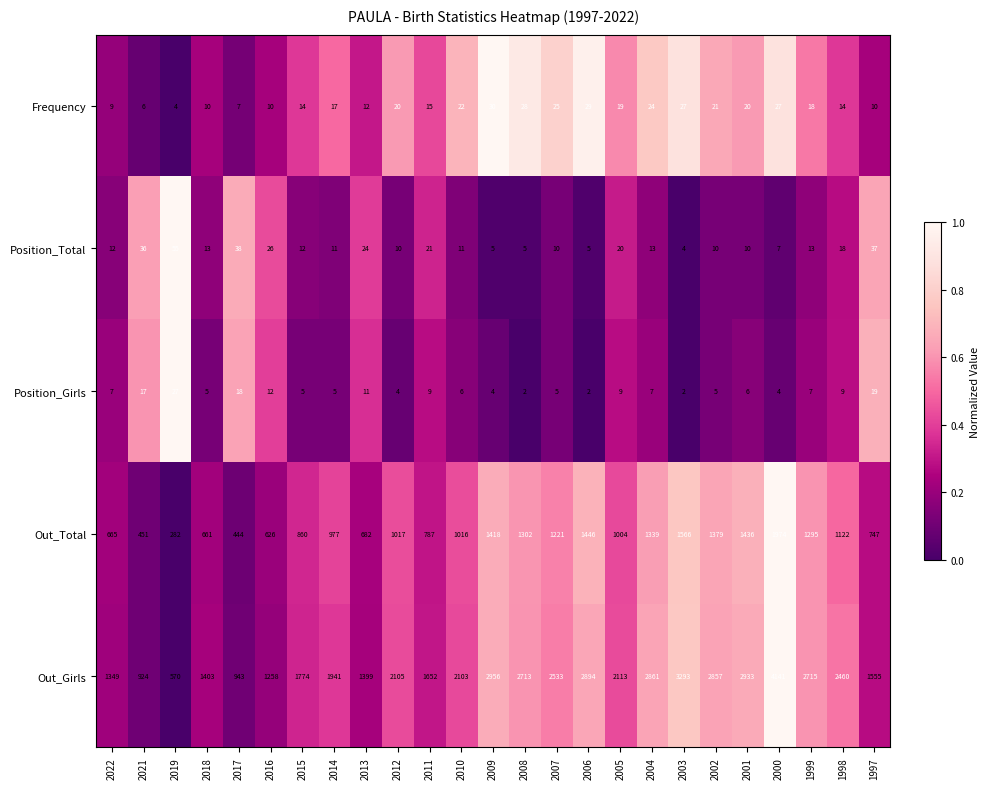

How many distinct data groups are displayed?

5